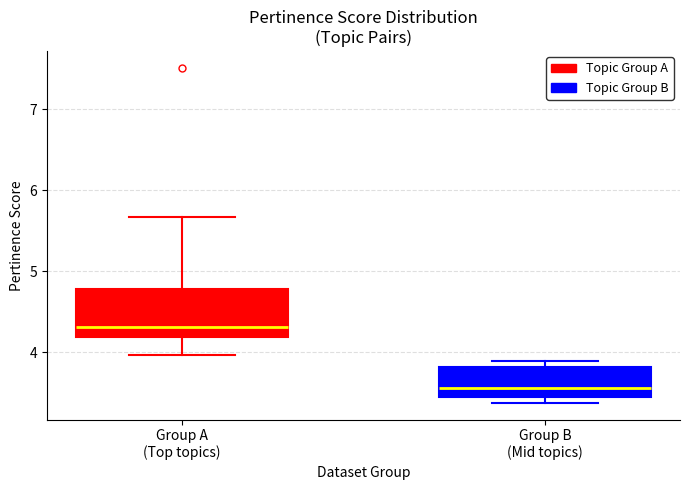

Reading left to right, transcribe this box plot: for each box, give where its median line is, the range the box spans, and where its two whiskers end, as read against the y-axis. The values are not printed on the chart, so give them approximately, as read against the axis.

Group A (Top topics): median 4.3, box 4.2 to 4.8, whiskers 4.0 to 5.7
Group B (Mid topics): median 3.6, box 3.4 to 3.8, whiskers 3.4 (just below the box's lower edge) to 3.9